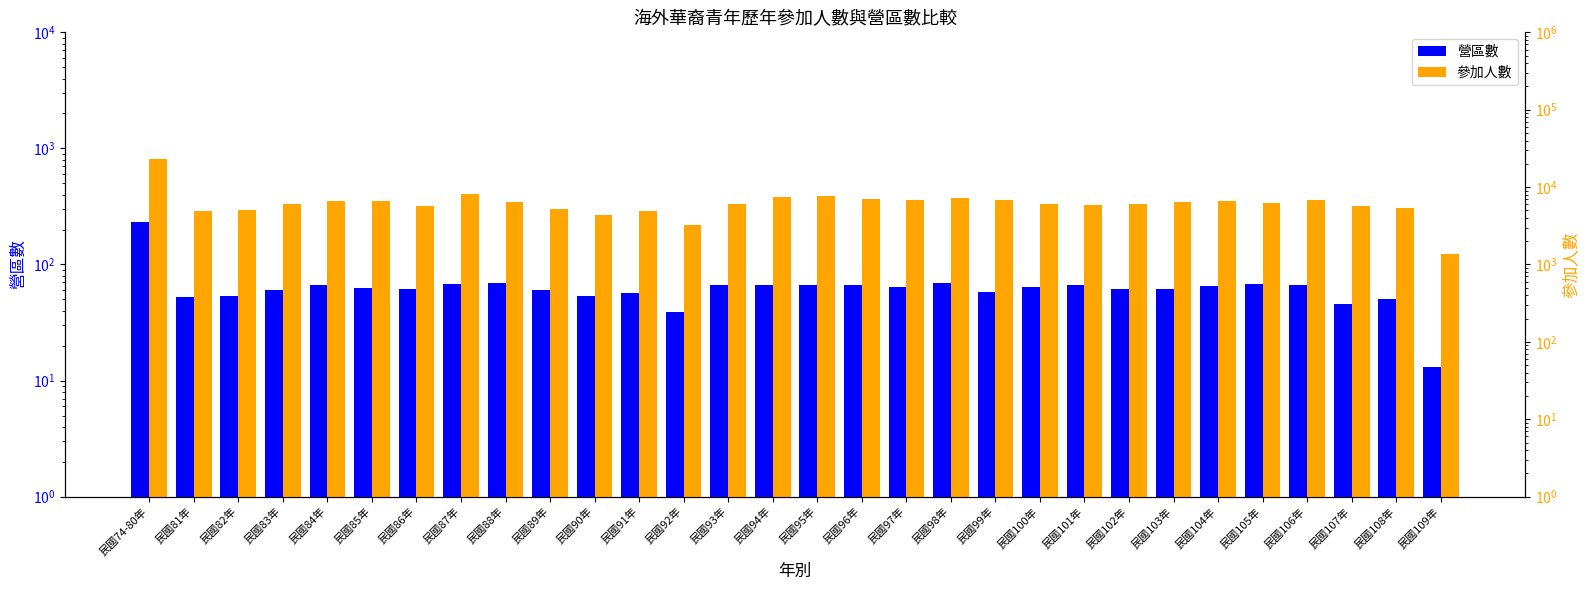

At 民國94年, list the series in order from smallest to largest.

營區數, 參加人數